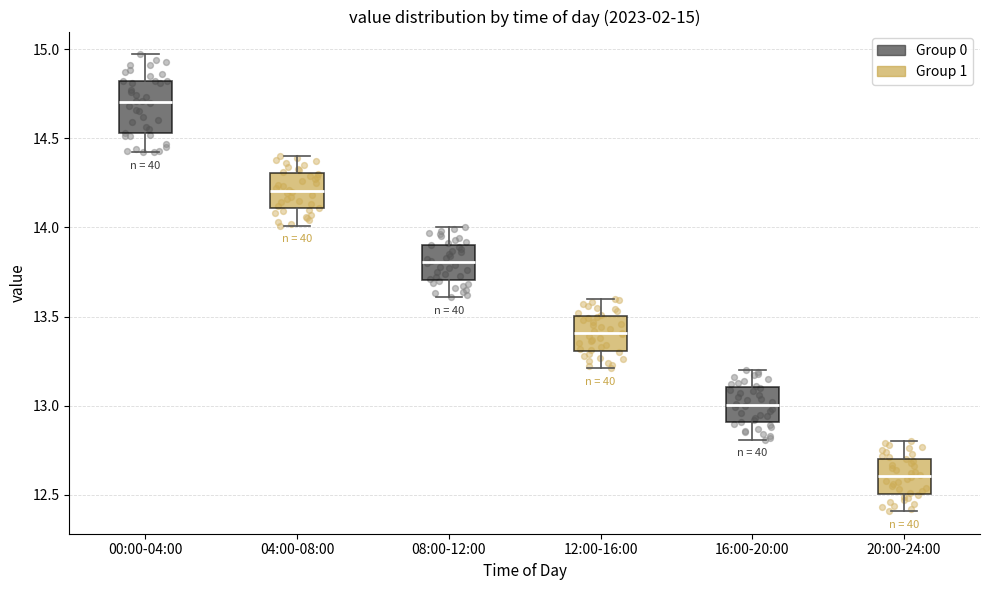

Which box has the lowest median line?

20:00-24:00